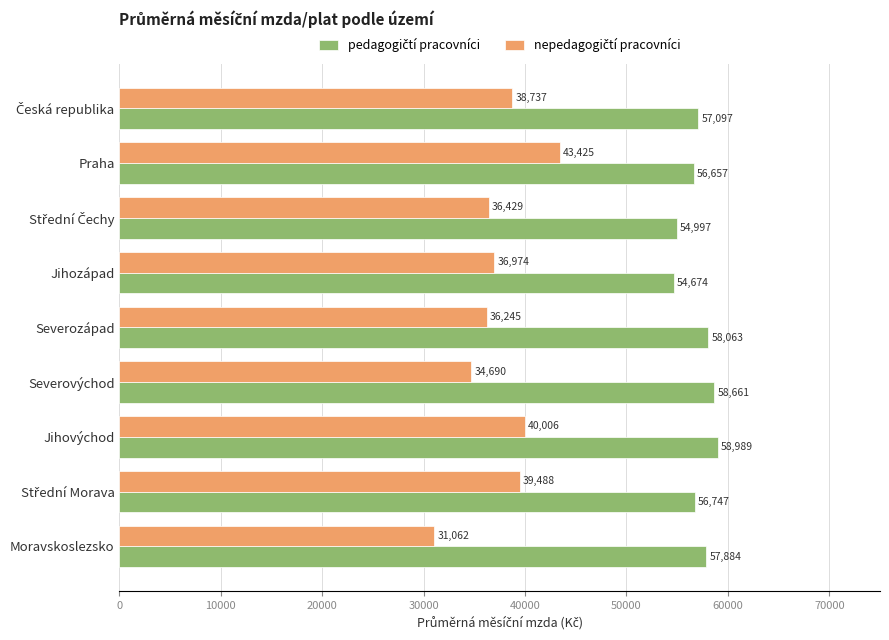

Which label corresponds to the largest value in the chart?

Jihovýchod